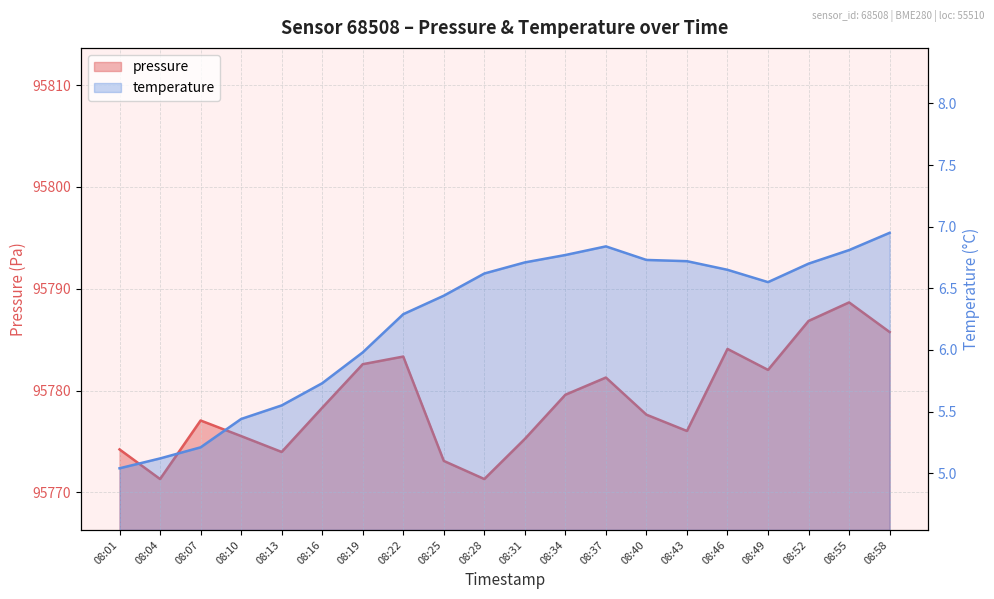

At which category does the chart reach its minimum across all series?

08:01